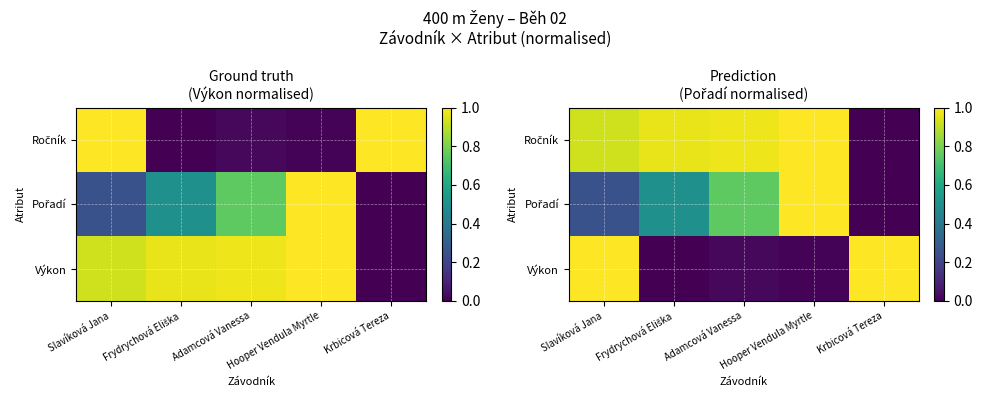

Count the number of data series in this chart.

3